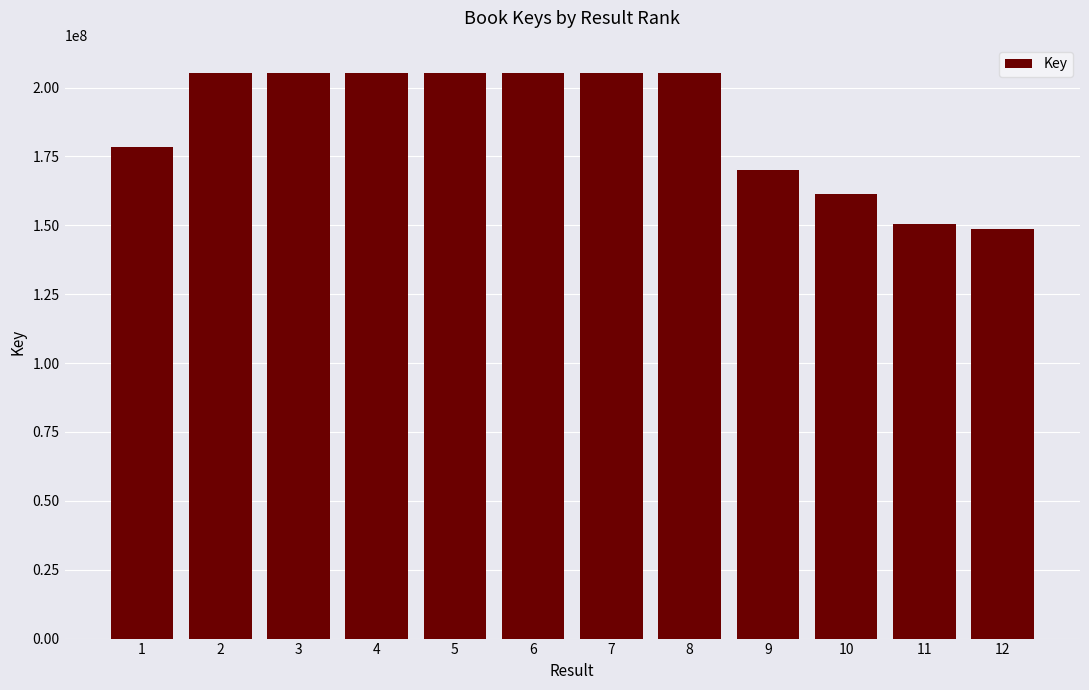

The value at 9 is 273833813. True or false?

False